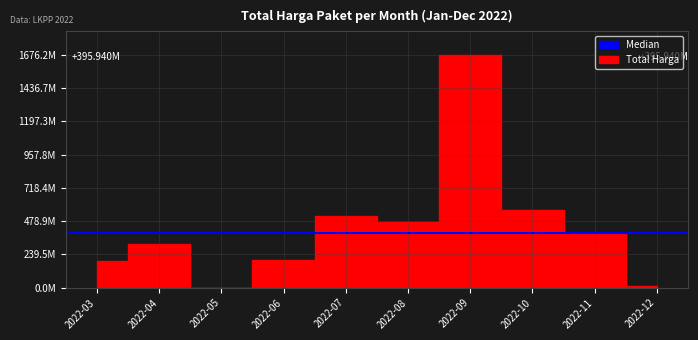

How many lines are shown in the chart?

1